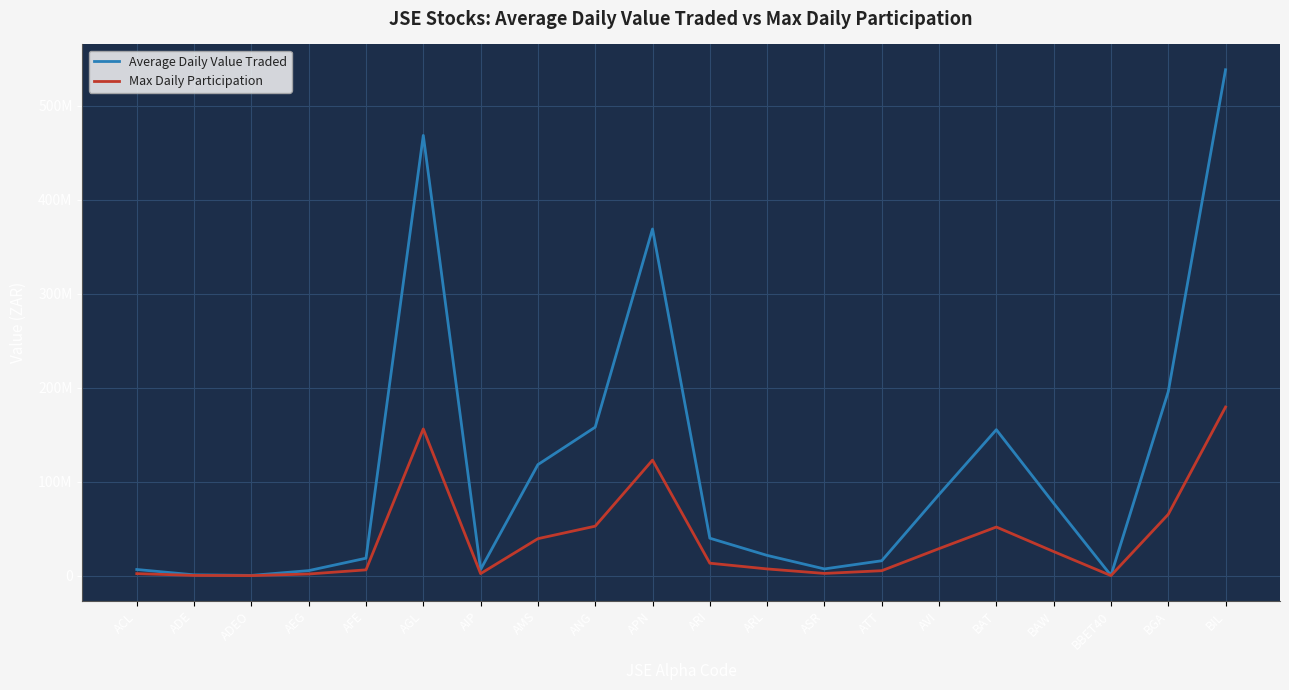

Is this an area chart (filled region under the line)?

No